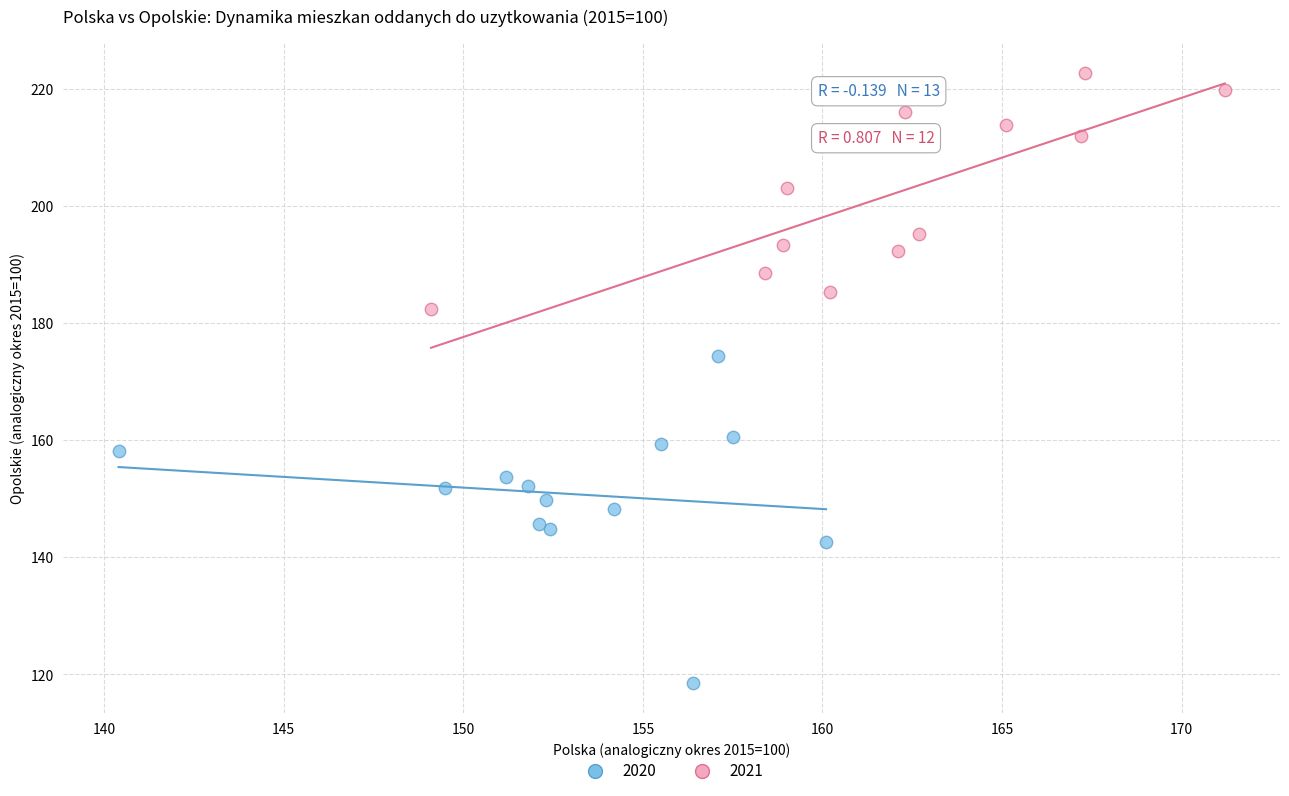

Which series reaches the maximum Y coordinate?

2021